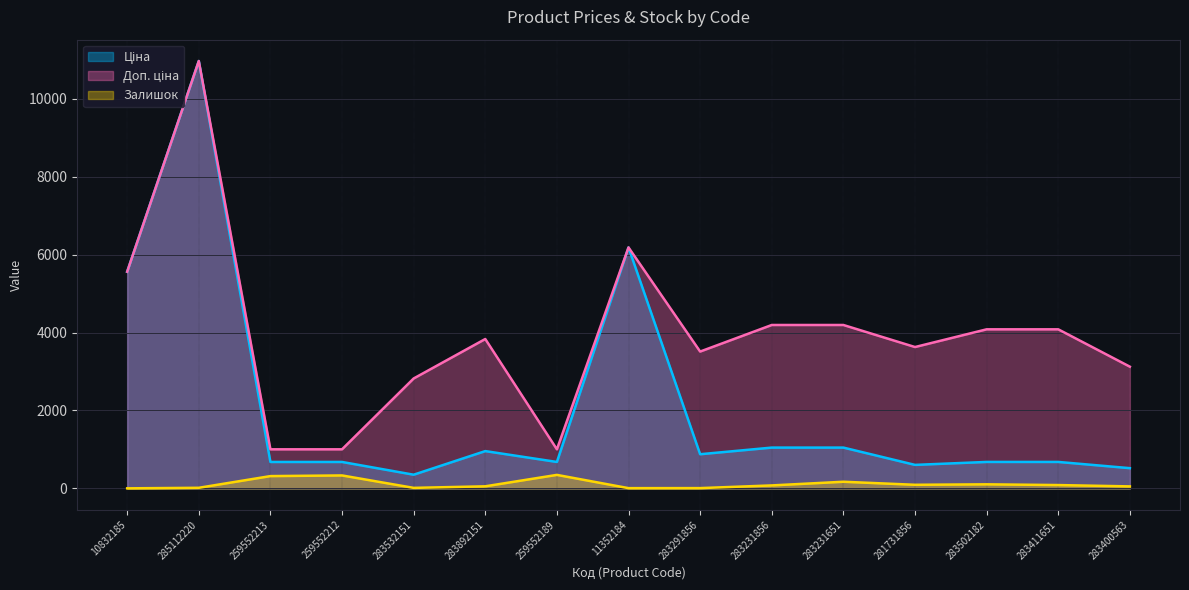

True or false: Доп. ціна and Залишок intersect in this chart.

False